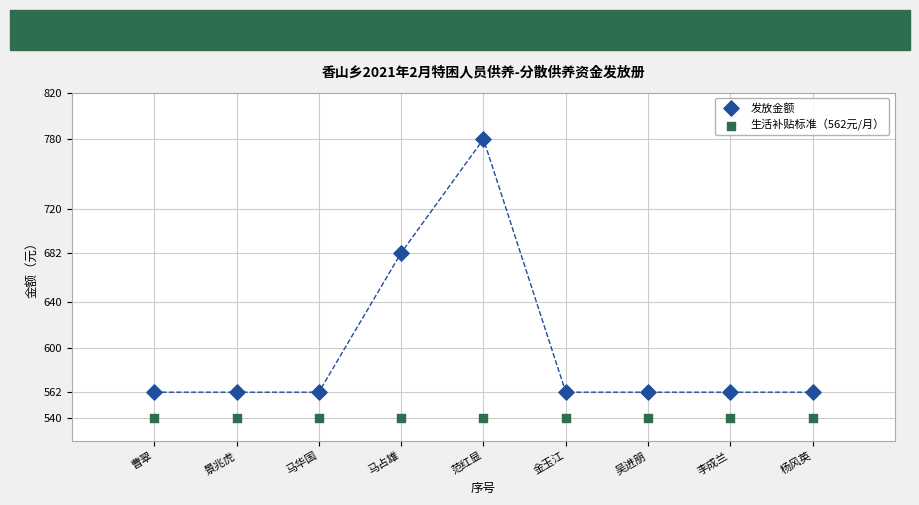

Which series contains the highest Y value?

发放金额